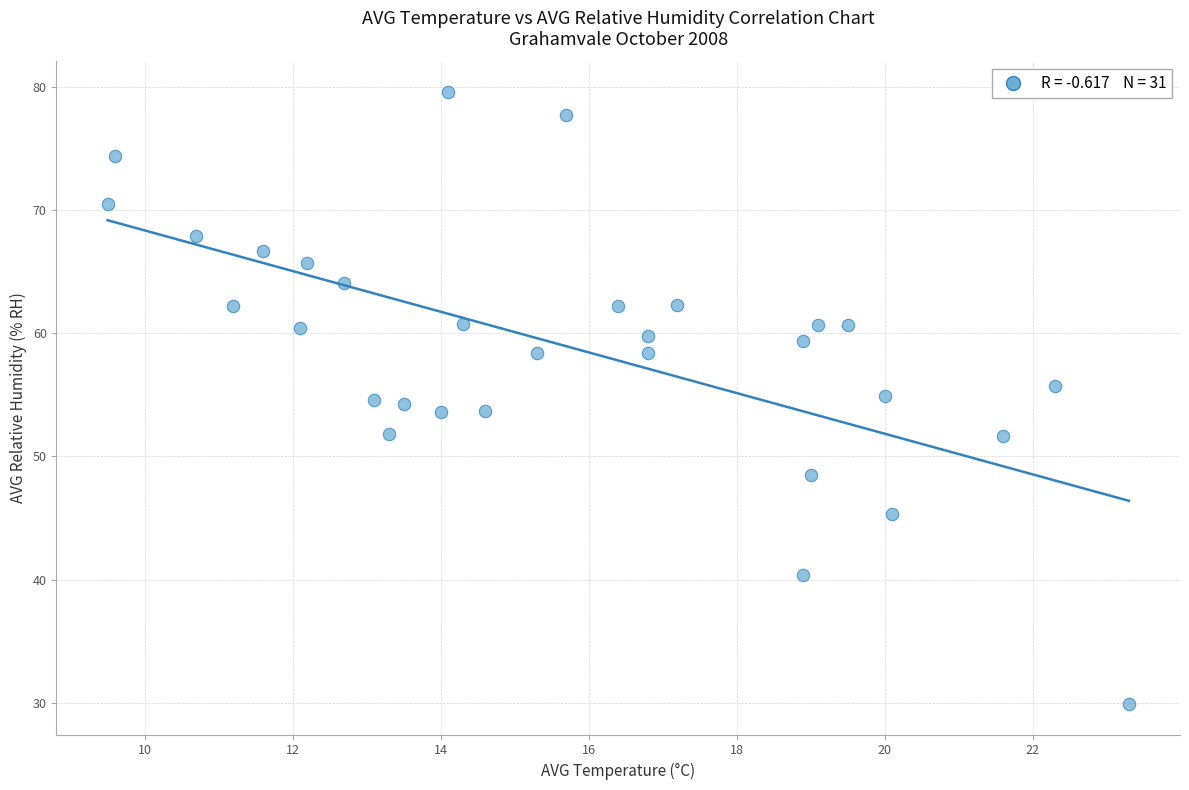

What is the range of Y values (max minus min)?

49.7